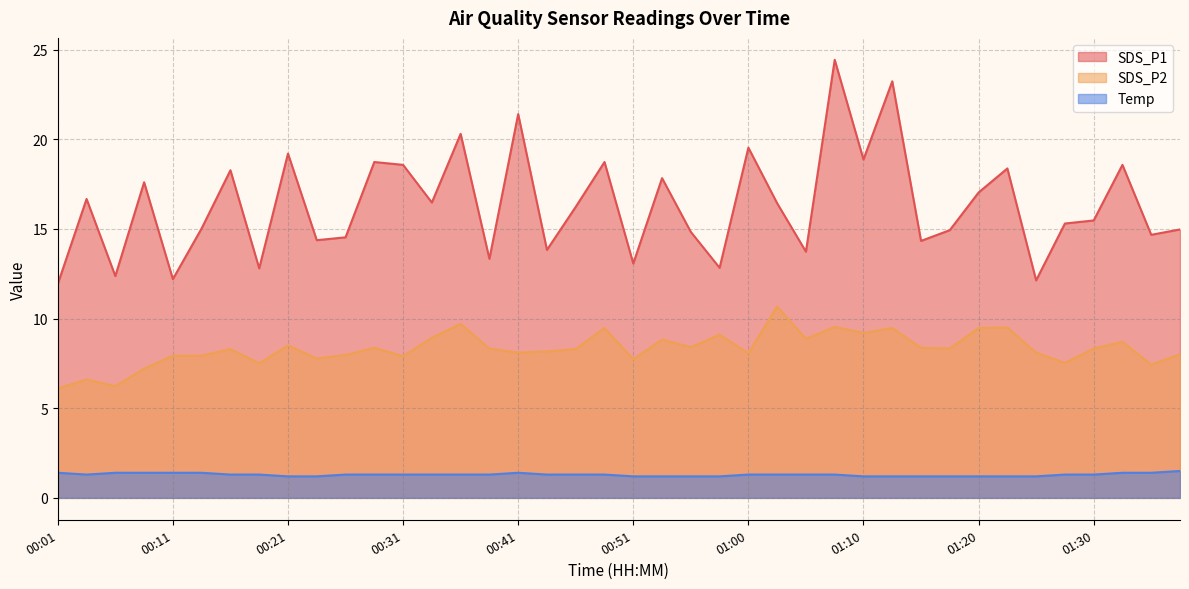

Reading left to right, list all the values displayed in this chart.

SDS_P1: 00:01=11.9	00:04=16.7	00:06=12.4	00:09=17.6	00:11=12.2	00:14=15.0	00:16=18.3	00:19=12.8	00:21=19.2	00:23=14.4	00:26=14.5	00:28=18.7	00:31=18.6	00:33=16.5	00:36=20.3	00:38=13.3	00:41=21.4	00:43=13.8	00:46=16.2	00:48=18.7	00:51=13.1	00:53=17.8	00:55=14.8	00:58=12.8	01:00=19.5	01:03=16.4	01:05=13.7	01:08=24.4	01:10=18.9	01:13=23.2	01:15=14.3	01:17=14.9	01:20=17.0	01:22=18.4	01:25=12.1	01:27=15.3	01:30=15.5	01:32=18.6	01:35=14.7	01:37=15.0
SDS_P2: 00:01=6.1	00:04=6.6	00:06=6.2	00:09=7.2	00:11=7.9	00:14=7.9	00:16=8.3	00:19=7.5	00:21=8.5	00:23=7.8	00:26=8.0	00:28=8.4	00:31=7.9	00:33=8.9	00:36=9.7	00:38=8.3	00:41=8.1	00:43=8.2	00:46=8.3	00:48=9.5	00:51=7.7	00:53=8.8	00:55=8.4	00:58=9.1	01:00=8.1	01:03=10.7	01:05=8.9	01:08=9.5	01:10=9.2	01:13=9.5	01:15=8.4	01:17=8.3	01:20=9.5	01:22=9.5	01:25=8.1	01:27=7.5	01:30=8.3	01:32=8.7	01:35=7.4	01:37=8.0
Temp: 00:01=1.4	00:04=1.3	00:06=1.4	00:09=1.4	00:11=1.4	00:14=1.4	00:16=1.3	00:19=1.3	00:21=1.2	00:23=1.2	00:26=1.3	00:28=1.3	00:31=1.3	00:33=1.3	00:36=1.3	00:38=1.3	00:41=1.4	00:43=1.3	00:46=1.3	00:48=1.3	00:51=1.2	00:53=1.2	00:55=1.2	00:58=1.2	01:00=1.3	01:03=1.3	01:05=1.3	01:08=1.3	01:10=1.2	01:13=1.2	01:15=1.2	01:17=1.2	01:20=1.2	01:22=1.2	01:25=1.2	01:27=1.3	01:30=1.3	01:32=1.4	01:35=1.4	01:37=1.5